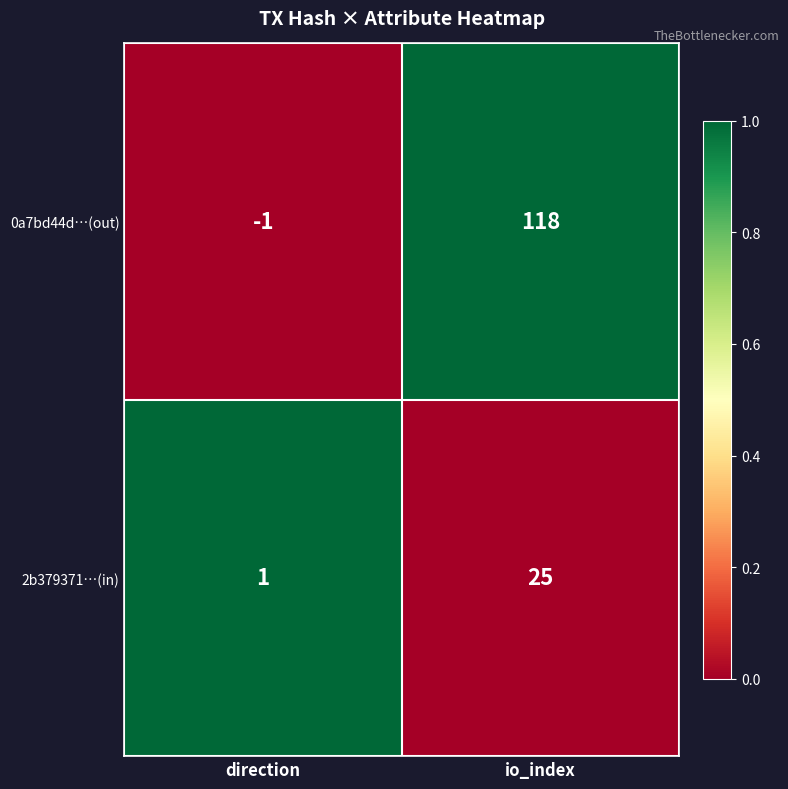

Which series has the widest spread of values?

0a7bd44d…(out)